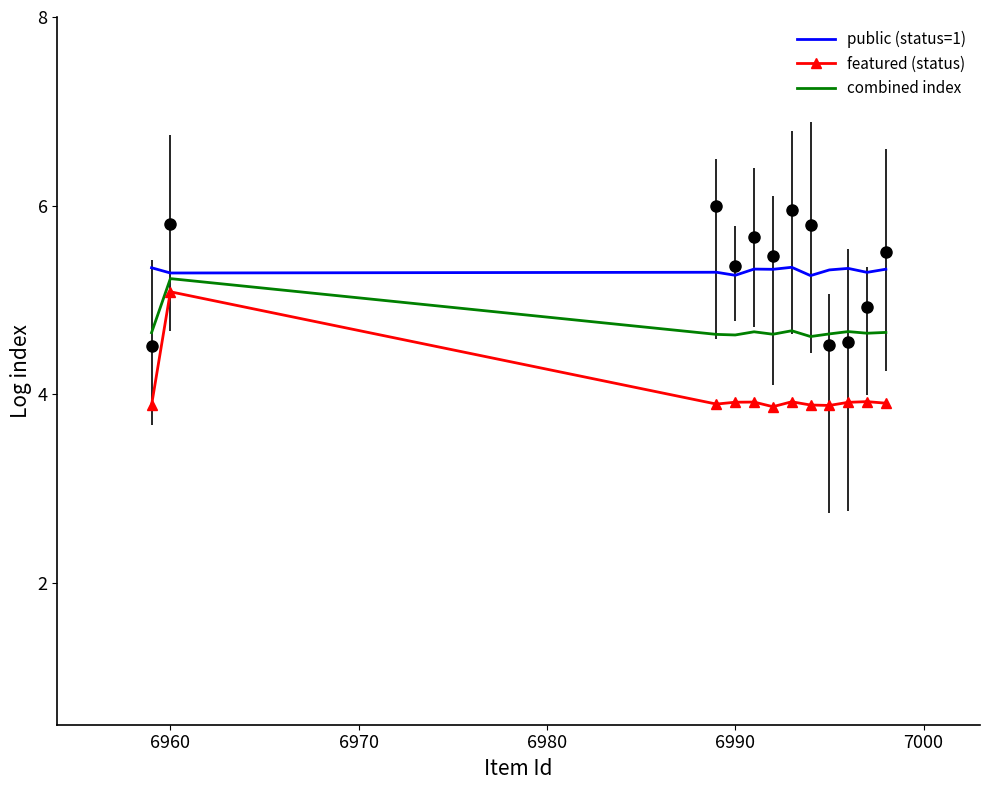

The value of featured (status) at 6950 is 6.9. True or false?

False